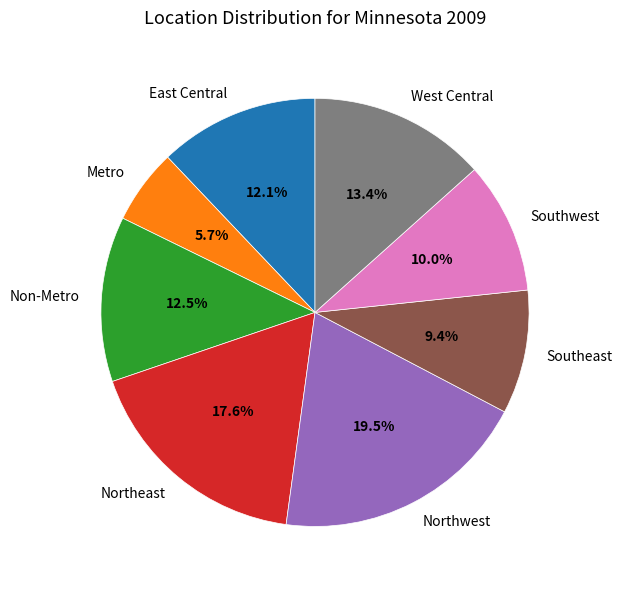

To the nearest percent, what percentage of the pie is Southeast?

9%